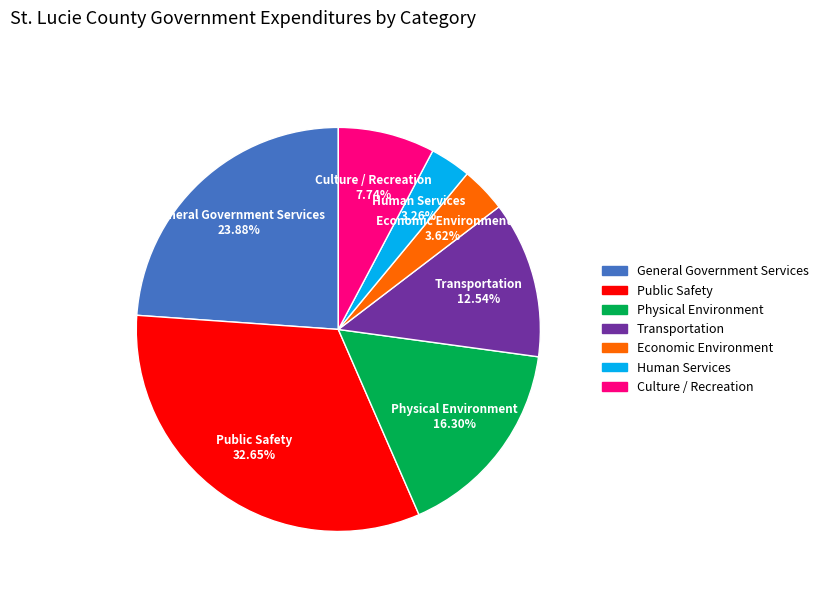

Which slice is the largest?

Public Safety